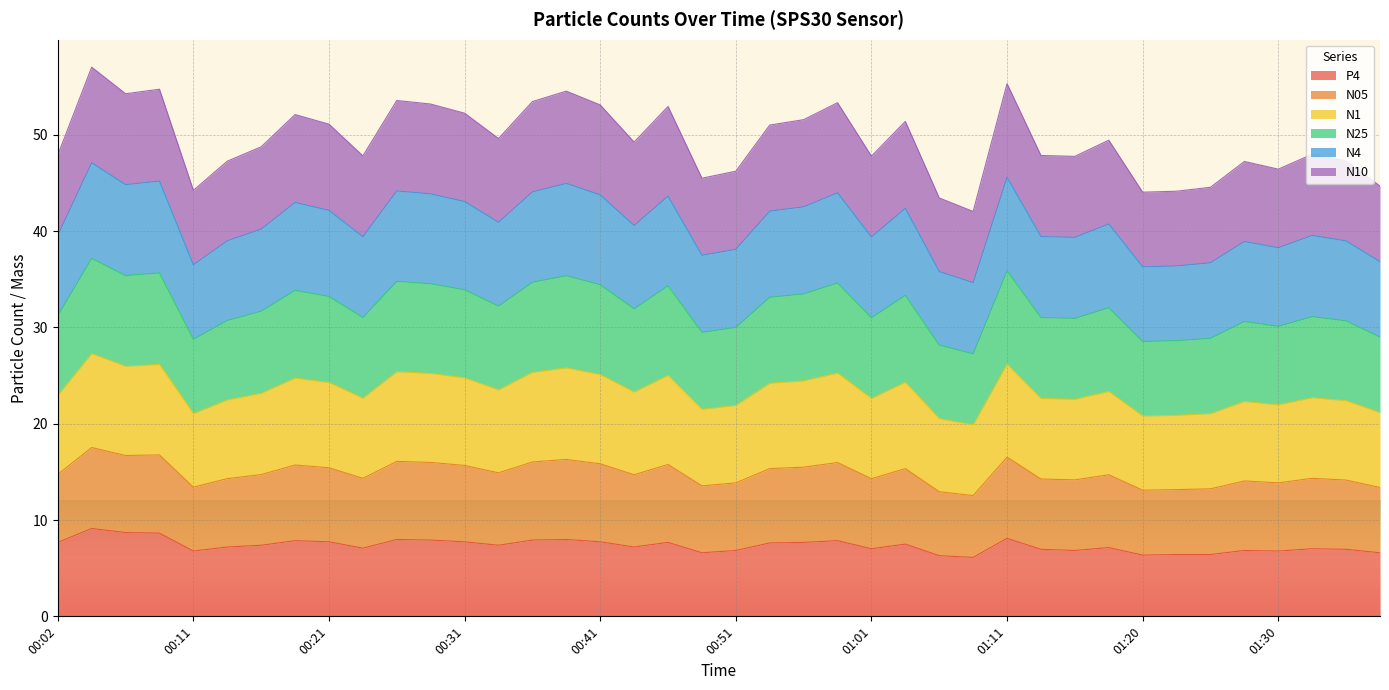

The value of P4 at 00:41 is 7.7. True or false?

True